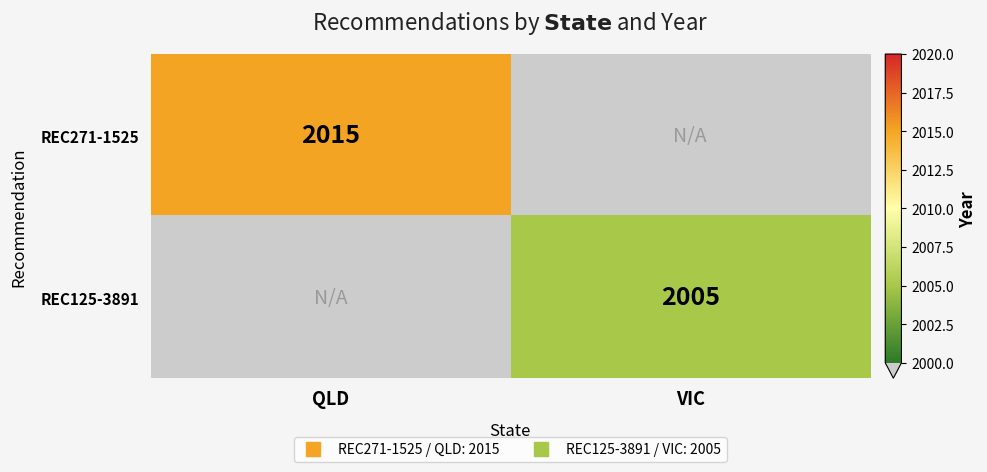

What is the total value across all series at VIC?

4004